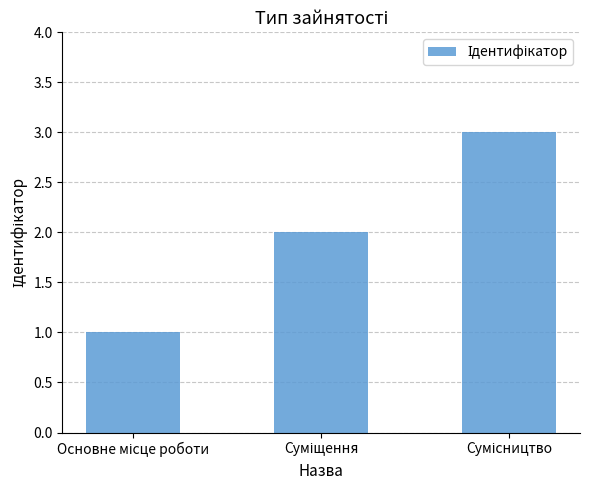

Are the bars grouped side by side (vs. stacked)?

No